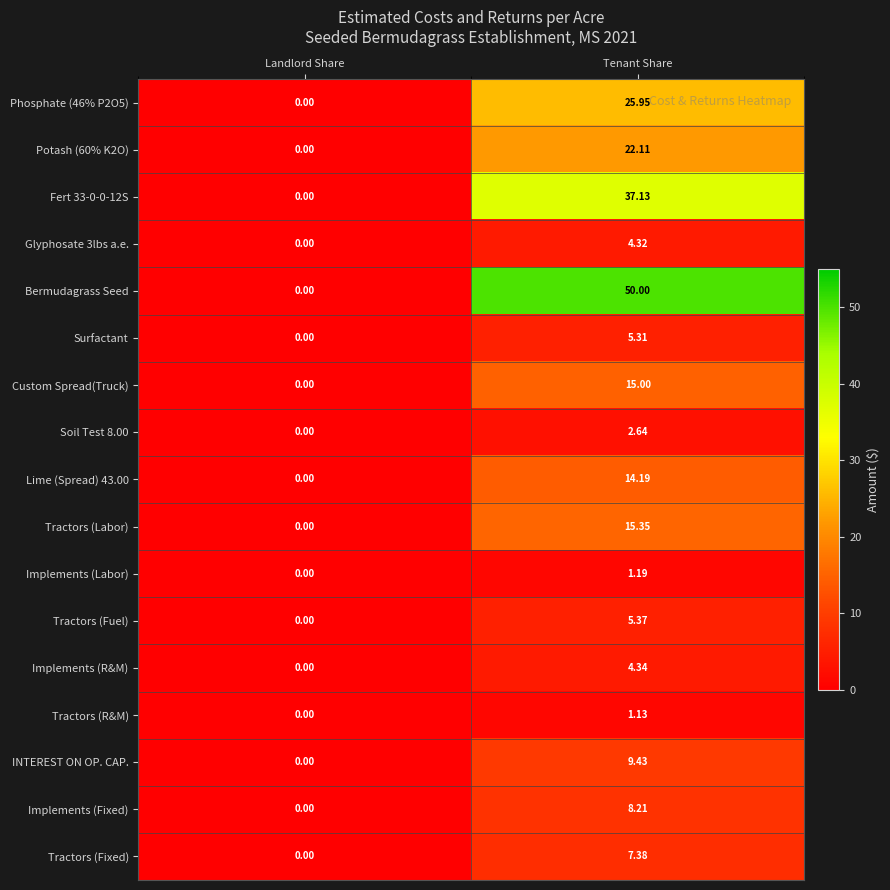

Which series has the largest total across all categories?

Bermudagrass Seed